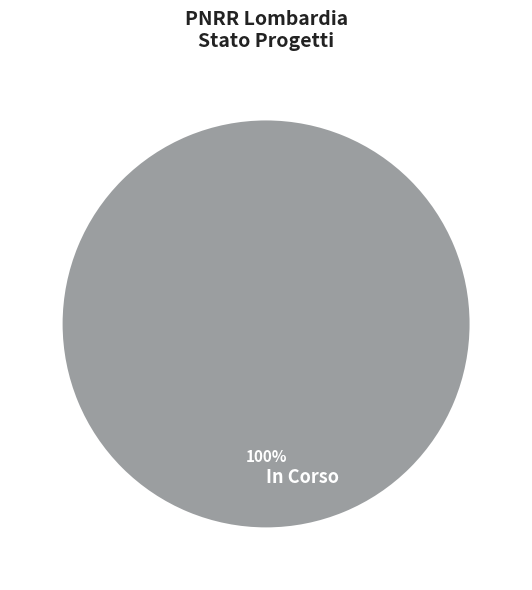

Rank the categories by value from lowest to highest.

In Corso